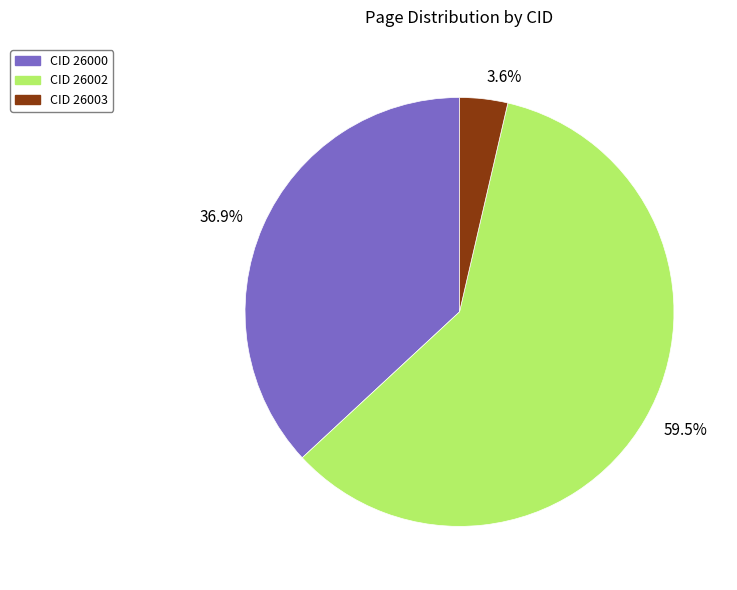

Rank the categories by value from lowest to highest.

3.6%, 36.9%, 59.5%